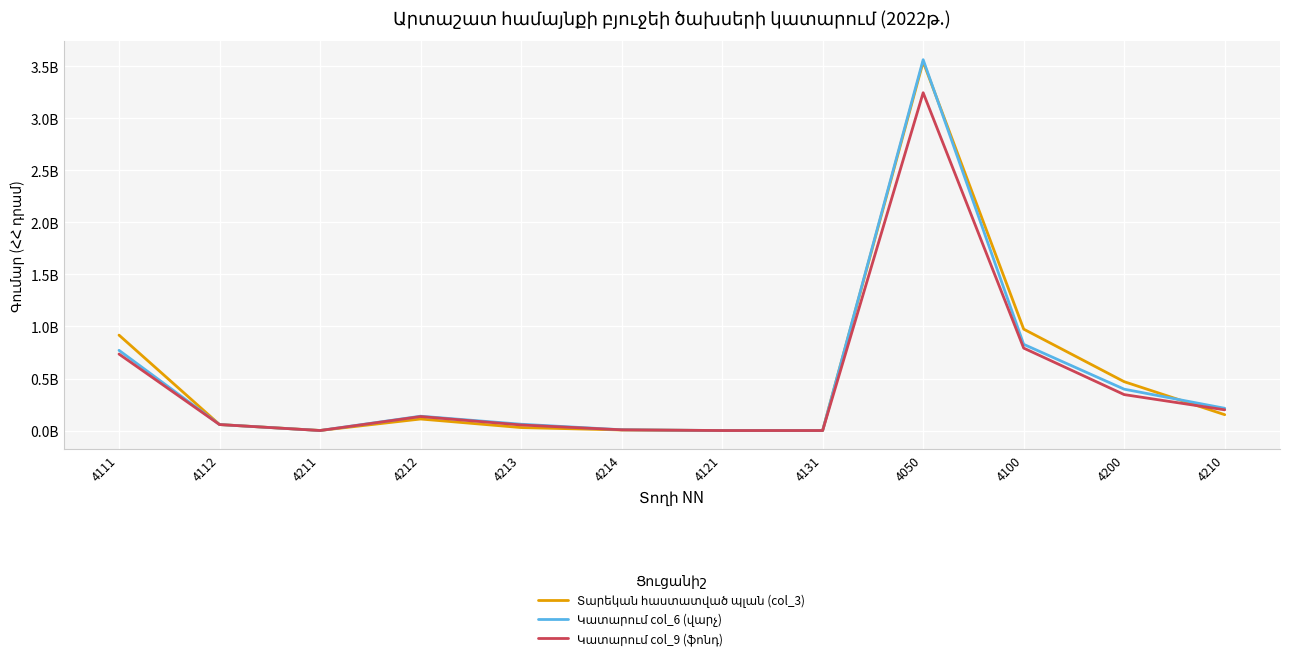

Does the chart have visible grid lines?

Yes